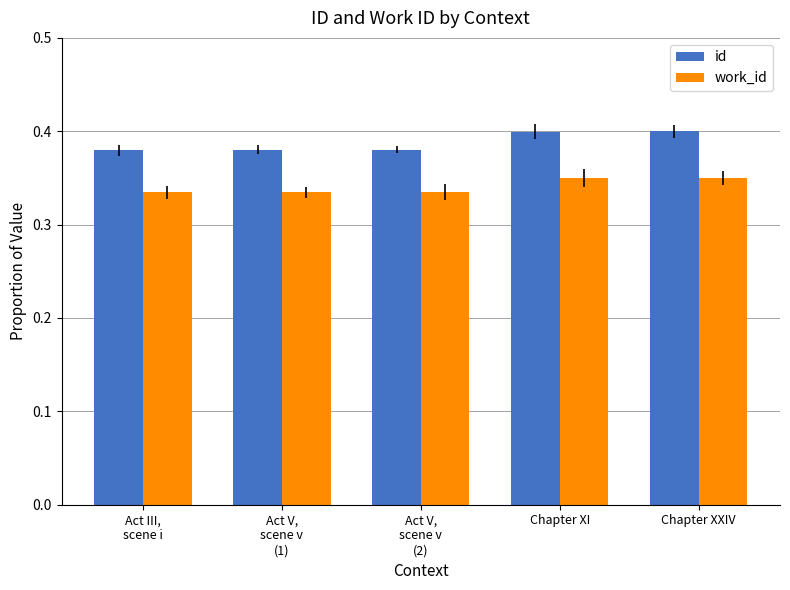

What is the total value across all series at Chapter XXIV?

0.8